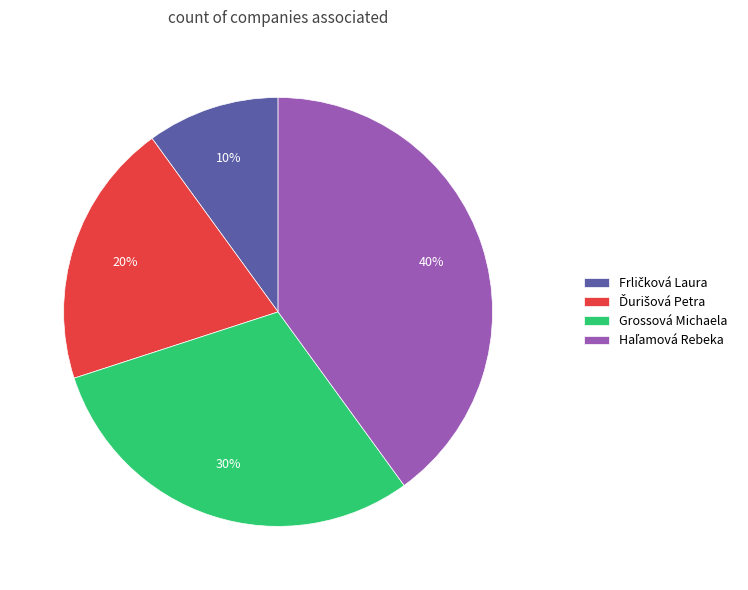

To the nearest percent, what percentage of the pie is Grossová Michaela?

30%